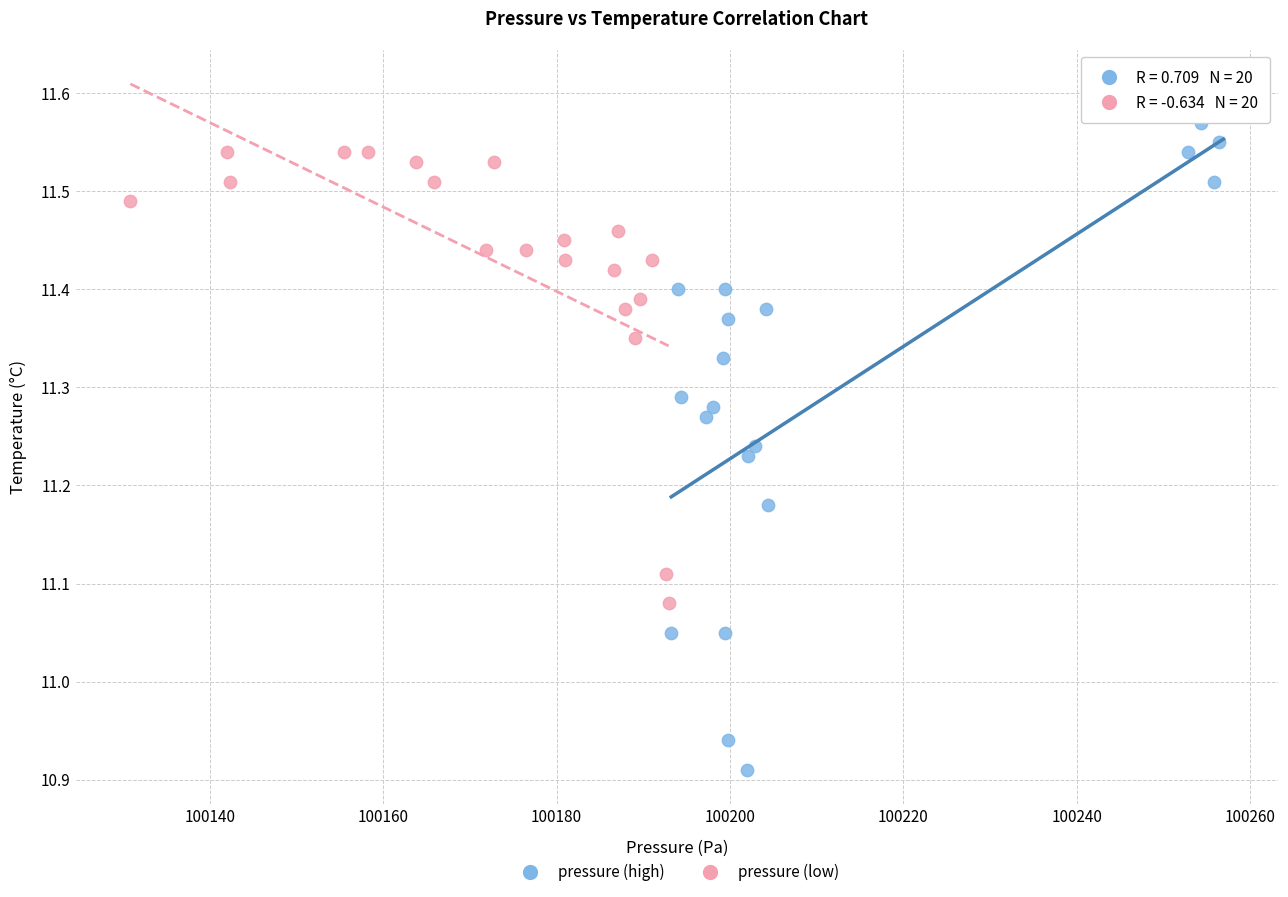

Which series contains the lowest Y value?

pressure (high)